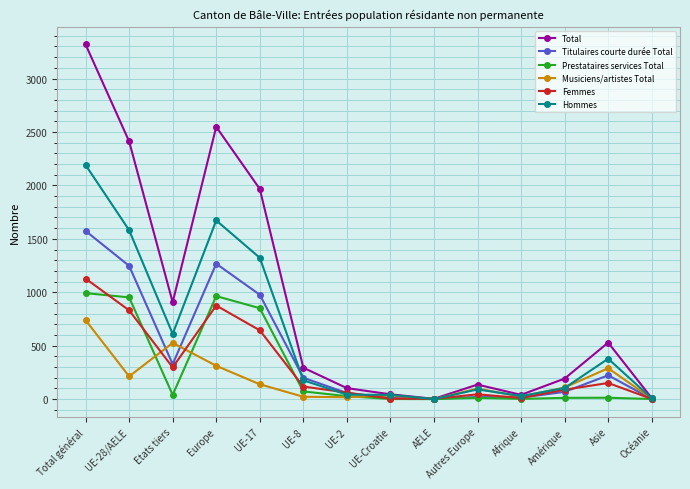

At which category is the sum across all series the highest?

Total général